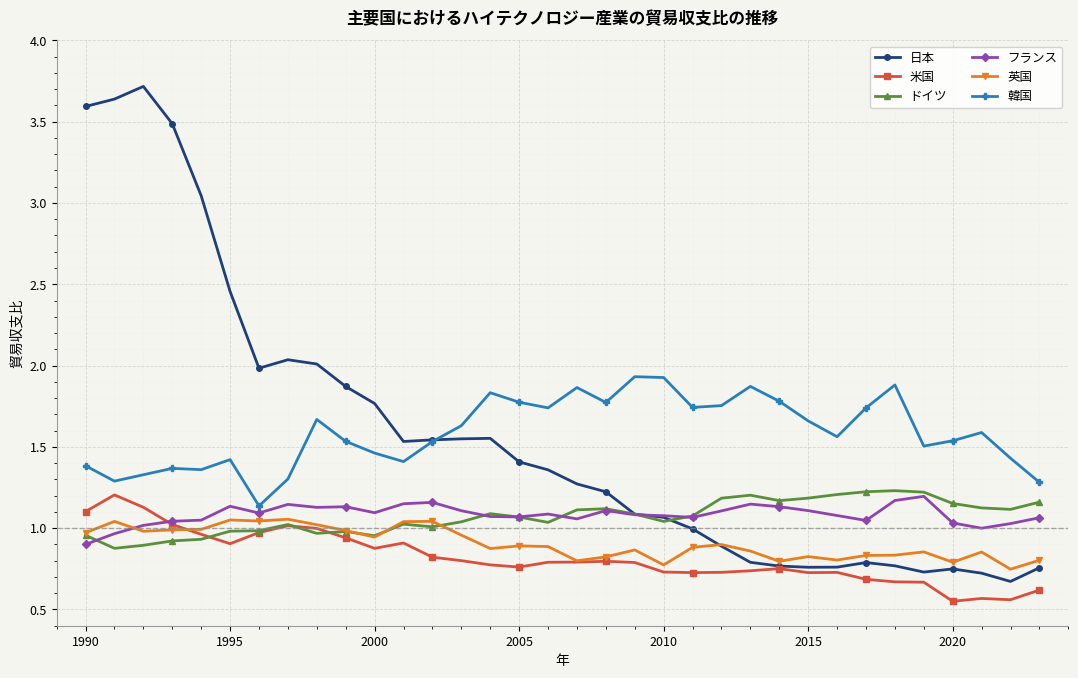

True or false: 米国 has more than 2 points higher than both neighbors.

True